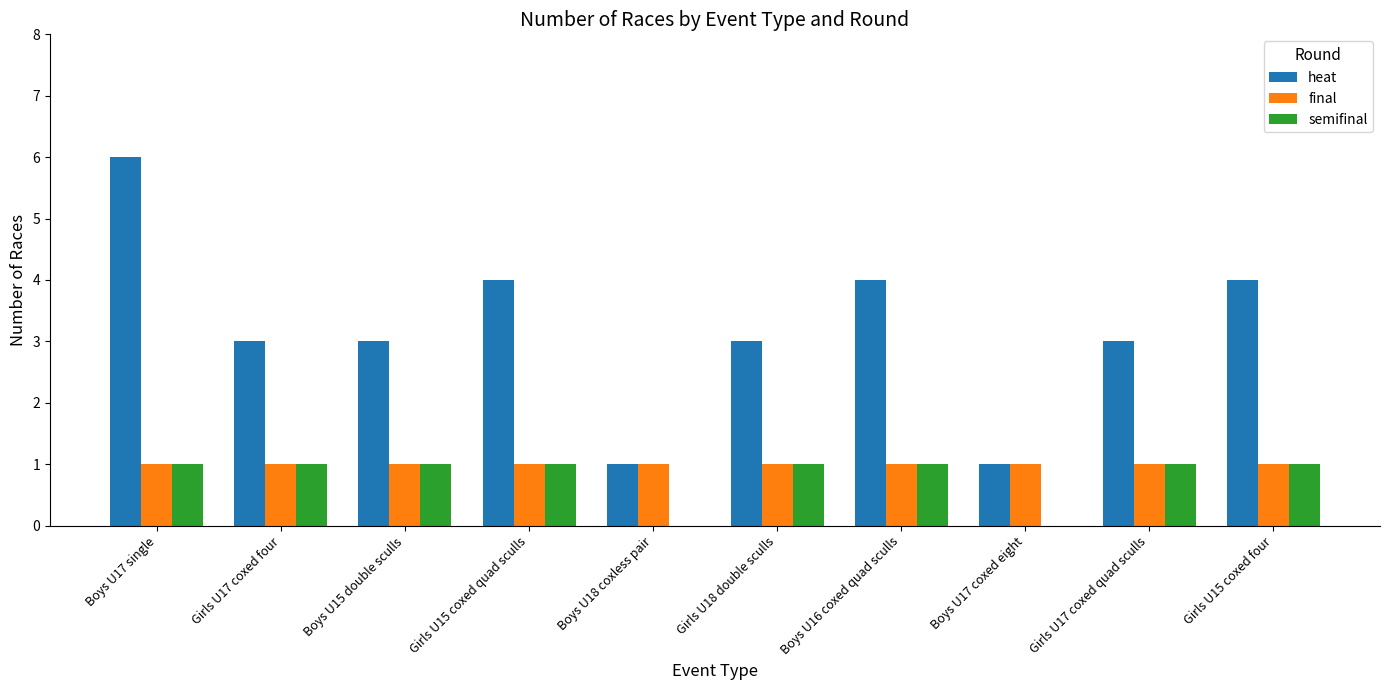

At which category does the chart reach its peak across all series?

Boys U17 single